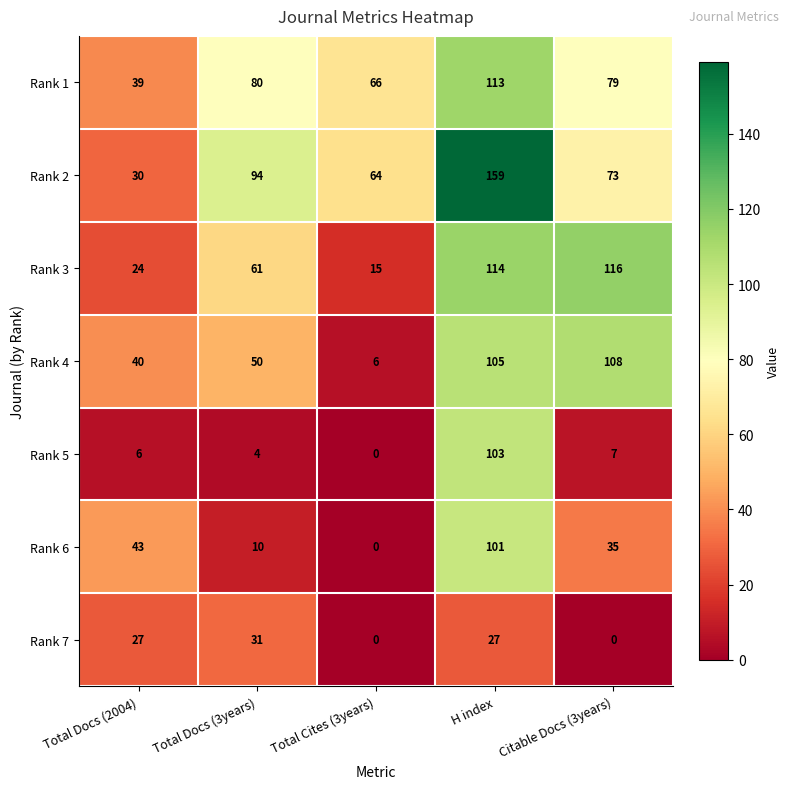

How many distinct data groups are displayed?

7